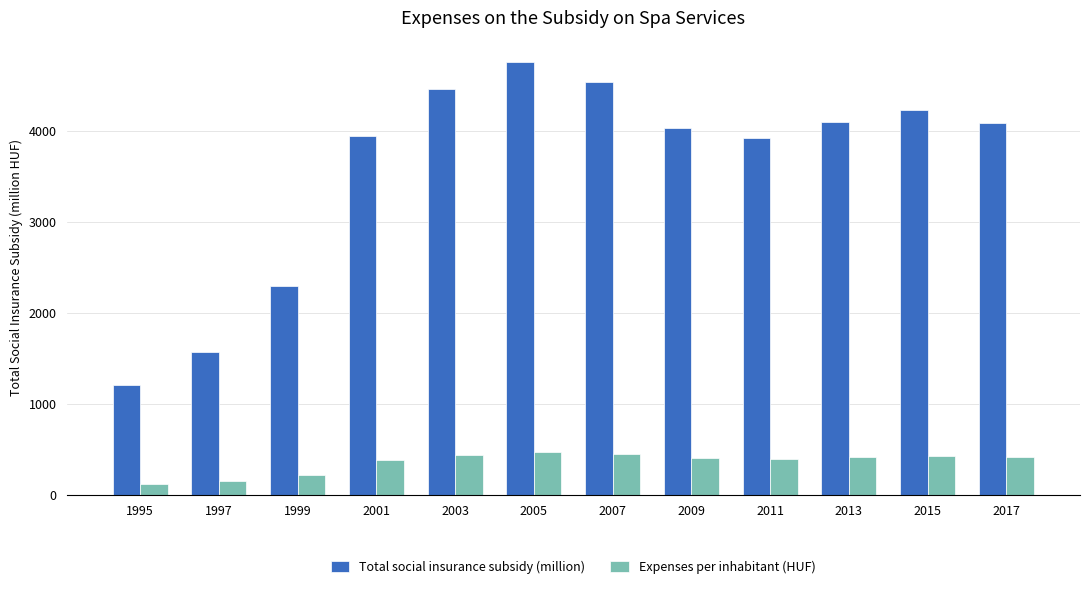

At 1997, list the series in order from smallest to largest.

Expenses per inhabitant (HUF), Total social insurance subsidy (million)